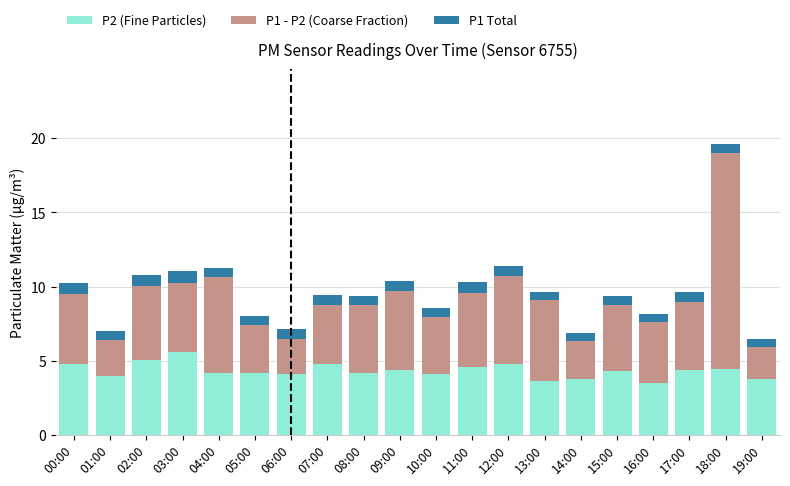

What is the difference between the P2 (Fine Particles) values at 19:00 and 10:00?

0.3